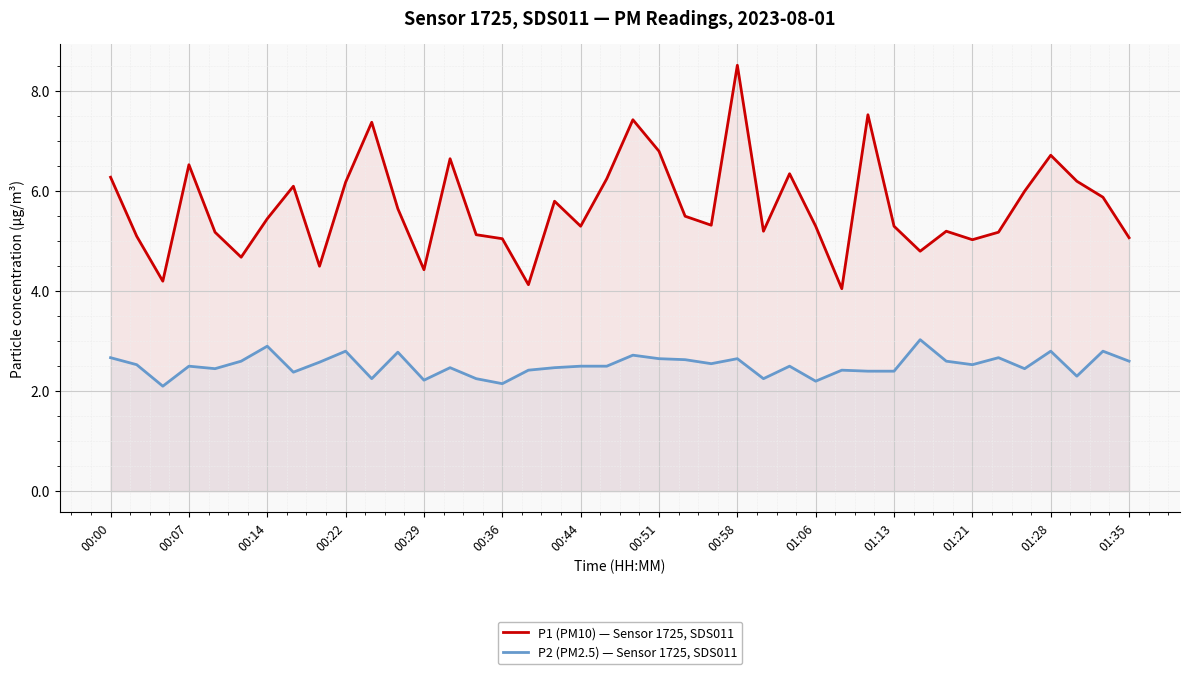

What is the average value of the P1 (PM10) — Sensor 1725, SDS011 series?

5.7